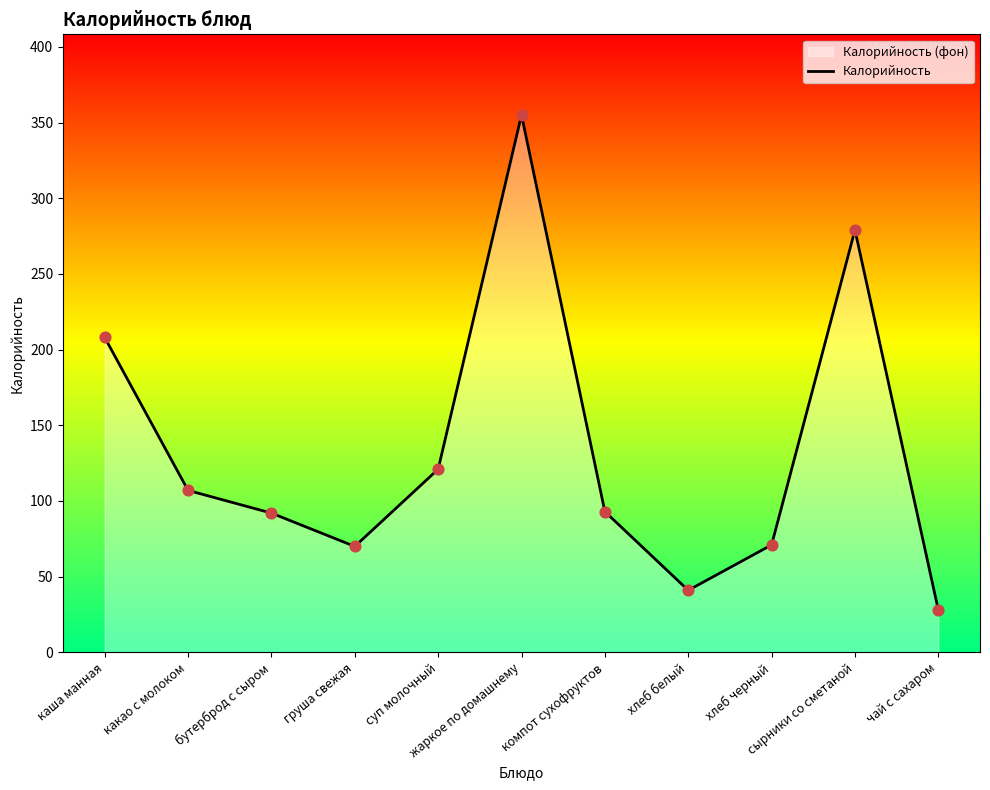

Approximately how many times larger is the value at бутерброд с сыром compared to сырники со сметаной?

0.3